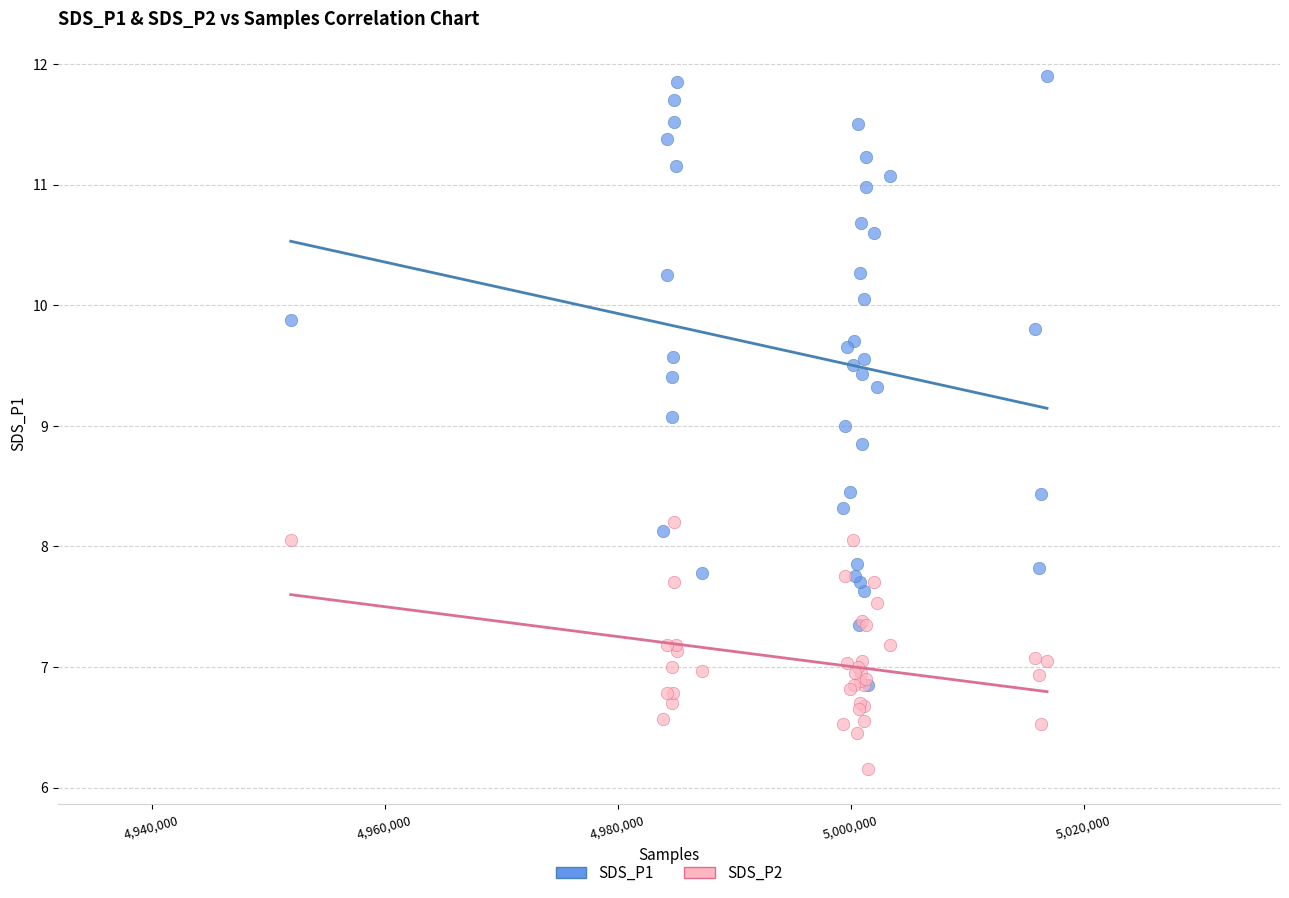

What are all the series names shown in the legend?

SDS_P1, SDS_P2